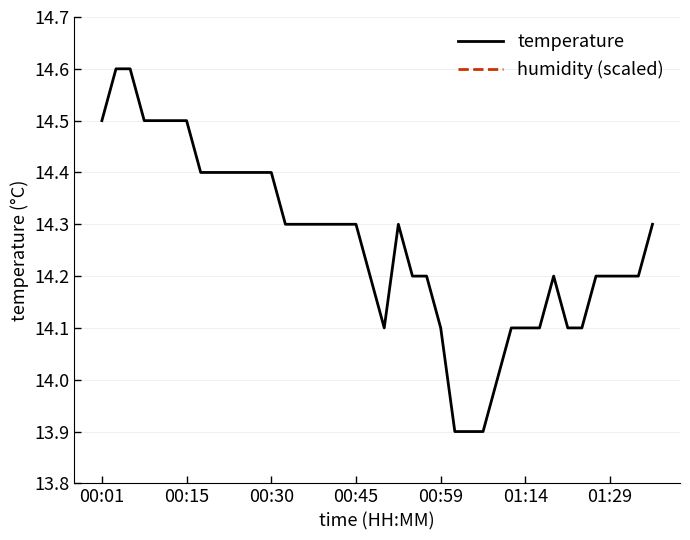

How many temperature values are between 14 and 15?

37